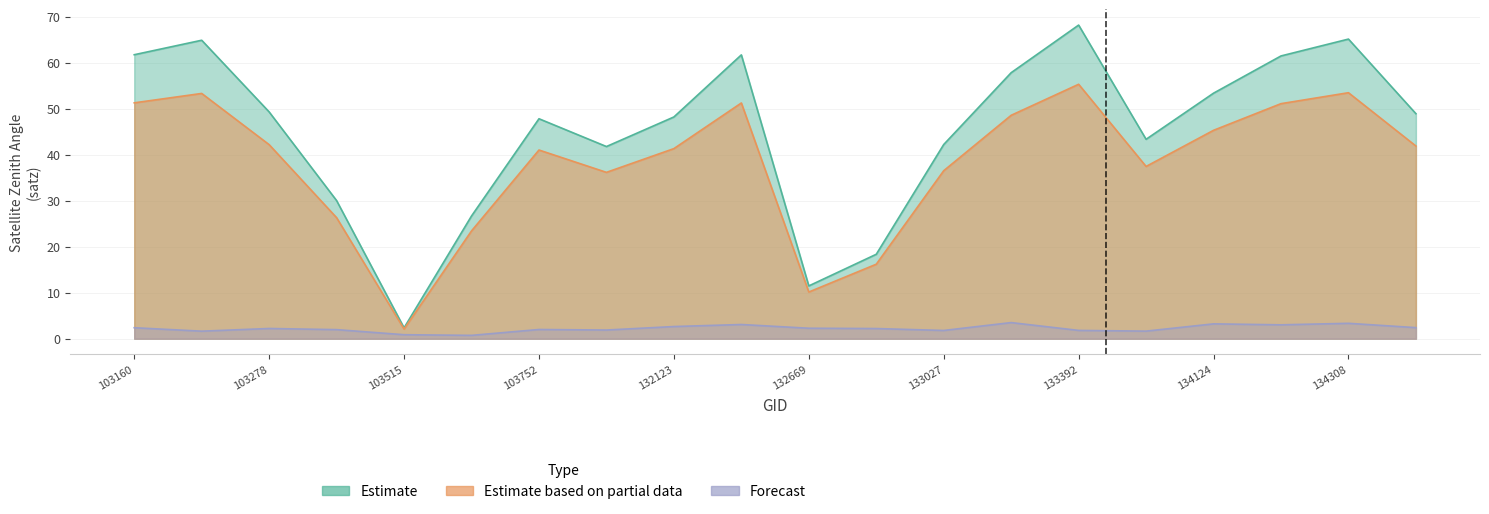

At 103752, list the series in order from largest to smallest.

Estimate, Estimate based on partial data